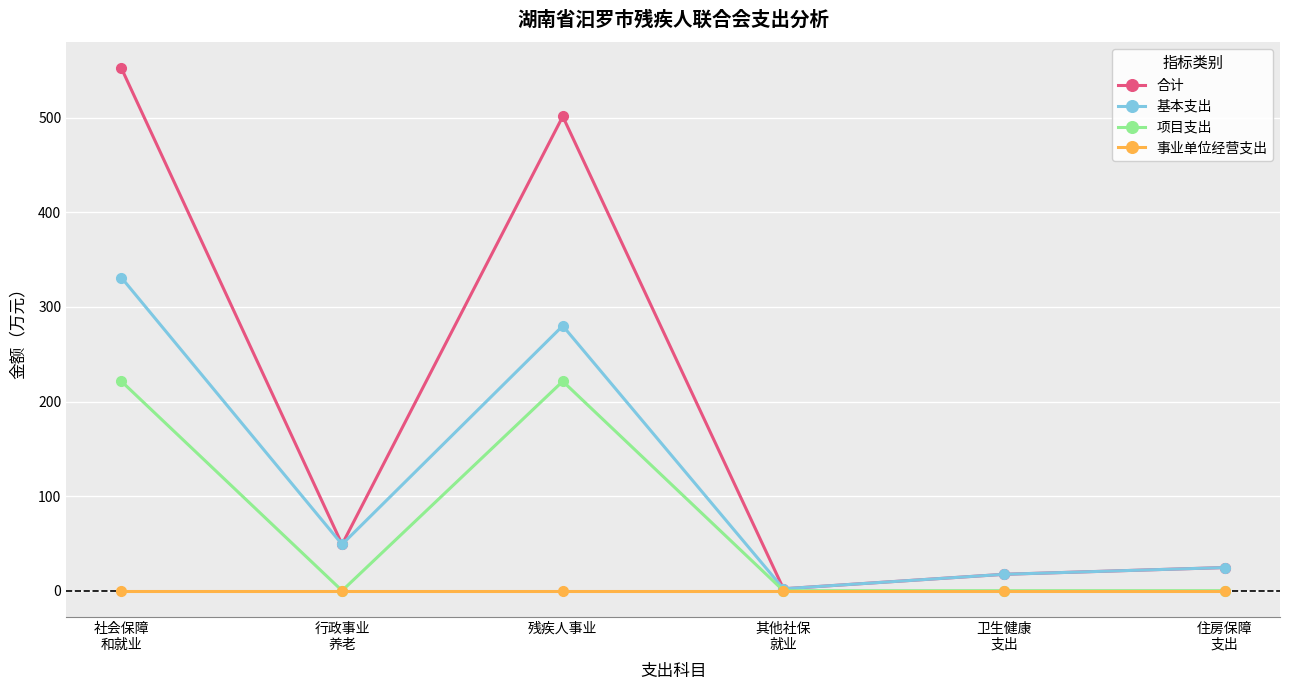

What is the sum of all 项目支出 values?

442.7